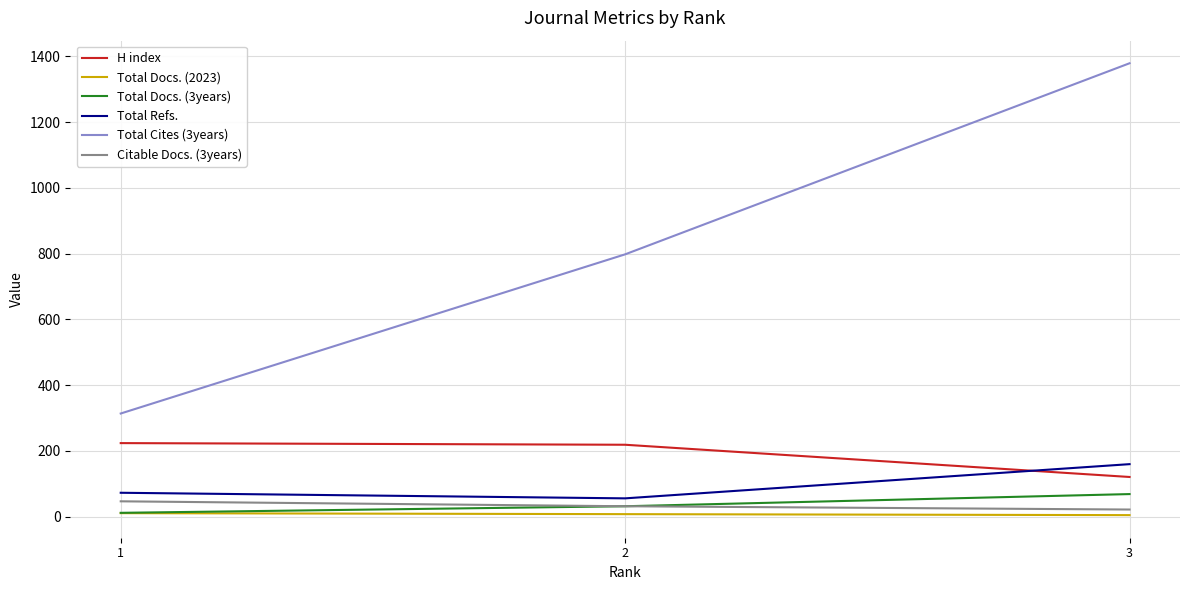

At which label is Total Docs. (3years) closest to 40?

2